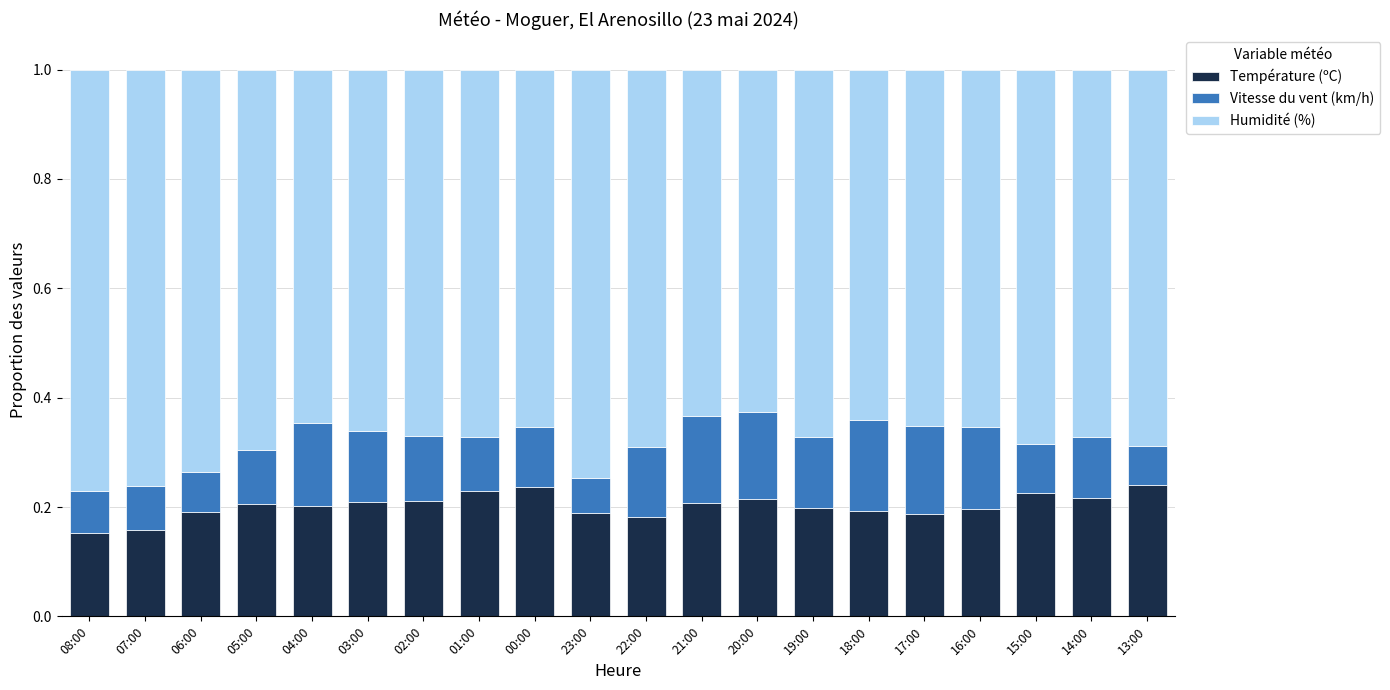

True or false: Température (ºC) has a value of 0.2 at 17:00.

True